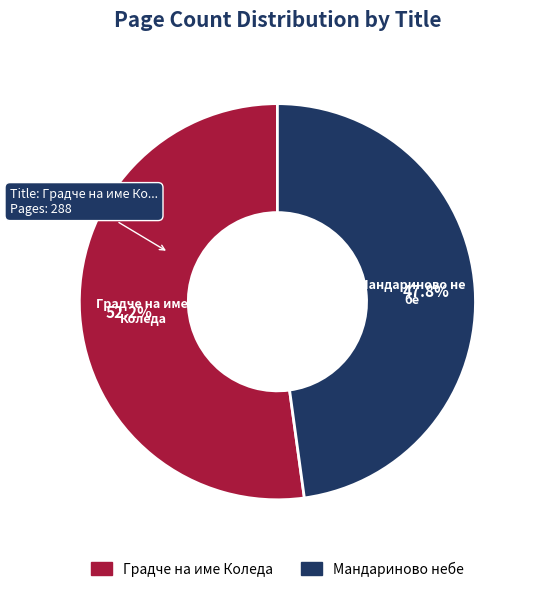

Which has a higher value, Мандариново небе or Градче на име Коледа?

Градче на име Коледа